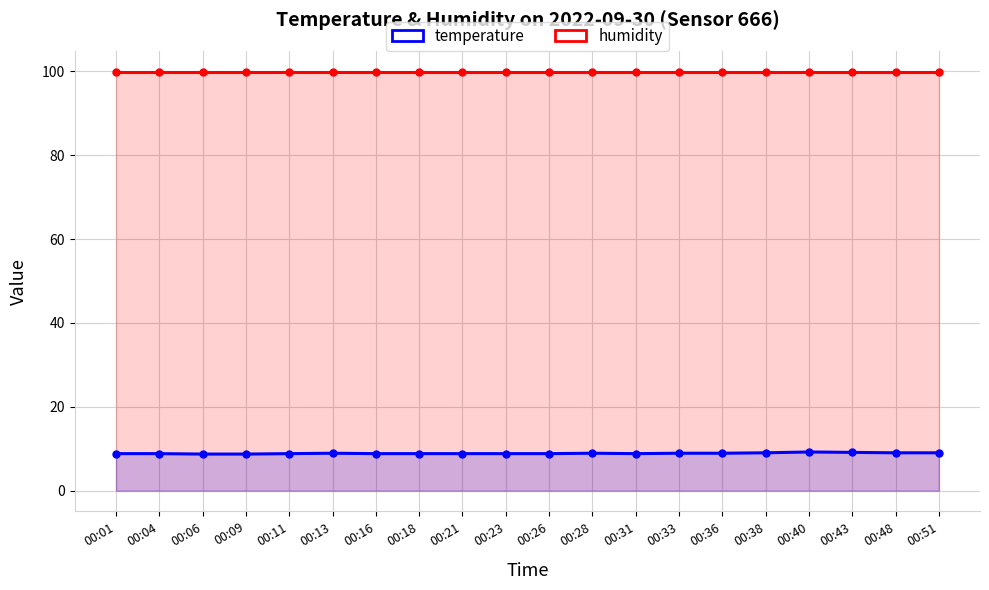

Between 00:13 and 00:09, which is larger?

00:13